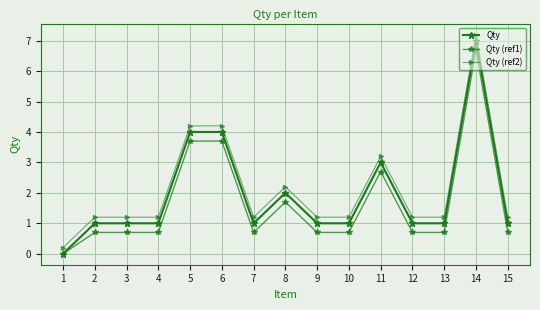

How many lines are shown in the chart?

3